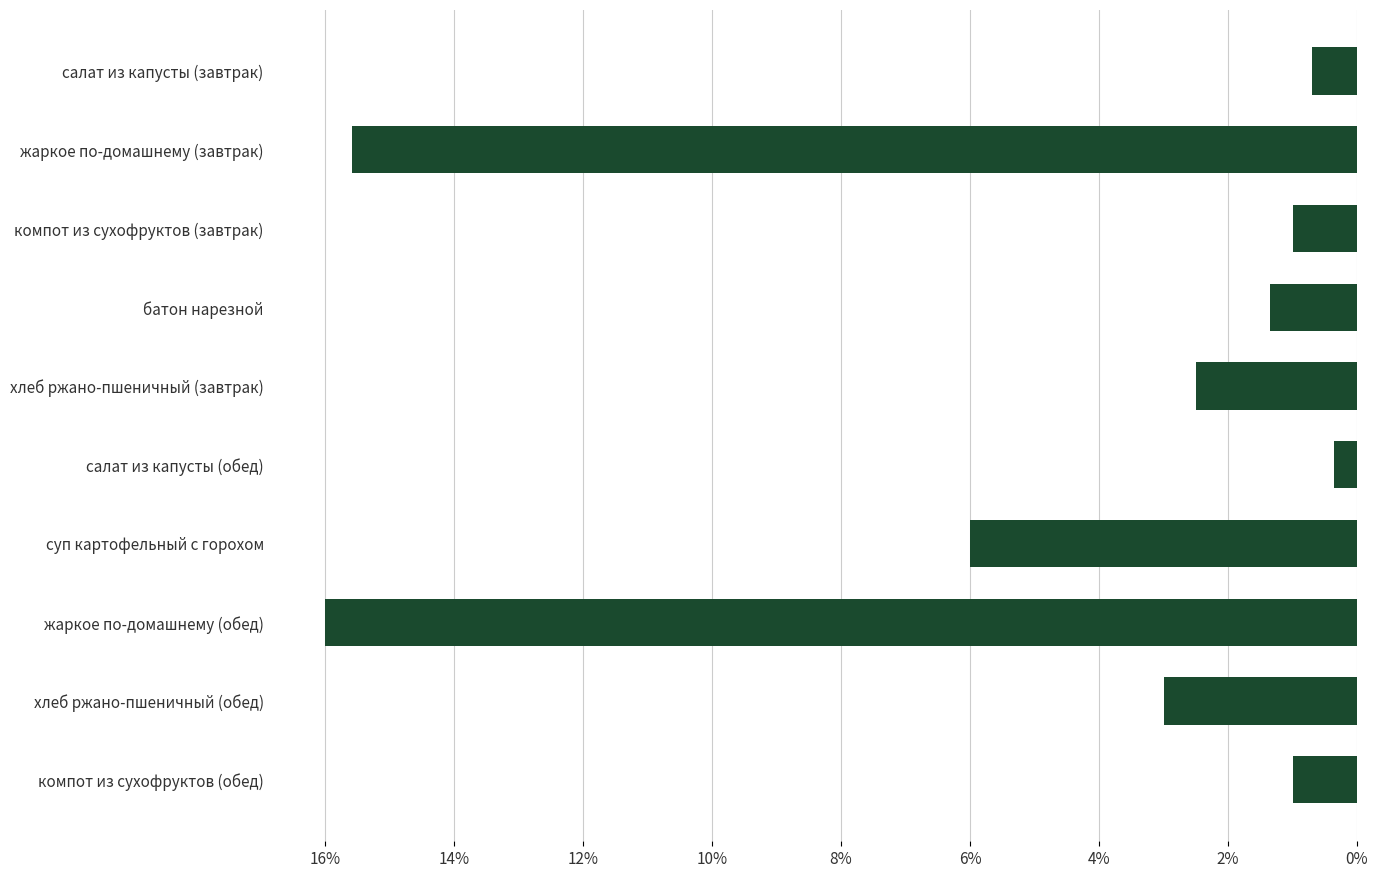

Which has a higher value, компот из сухофруктов (завтрак) or салат из капусты (обед)?

компот из сухофруктов (завтрак)